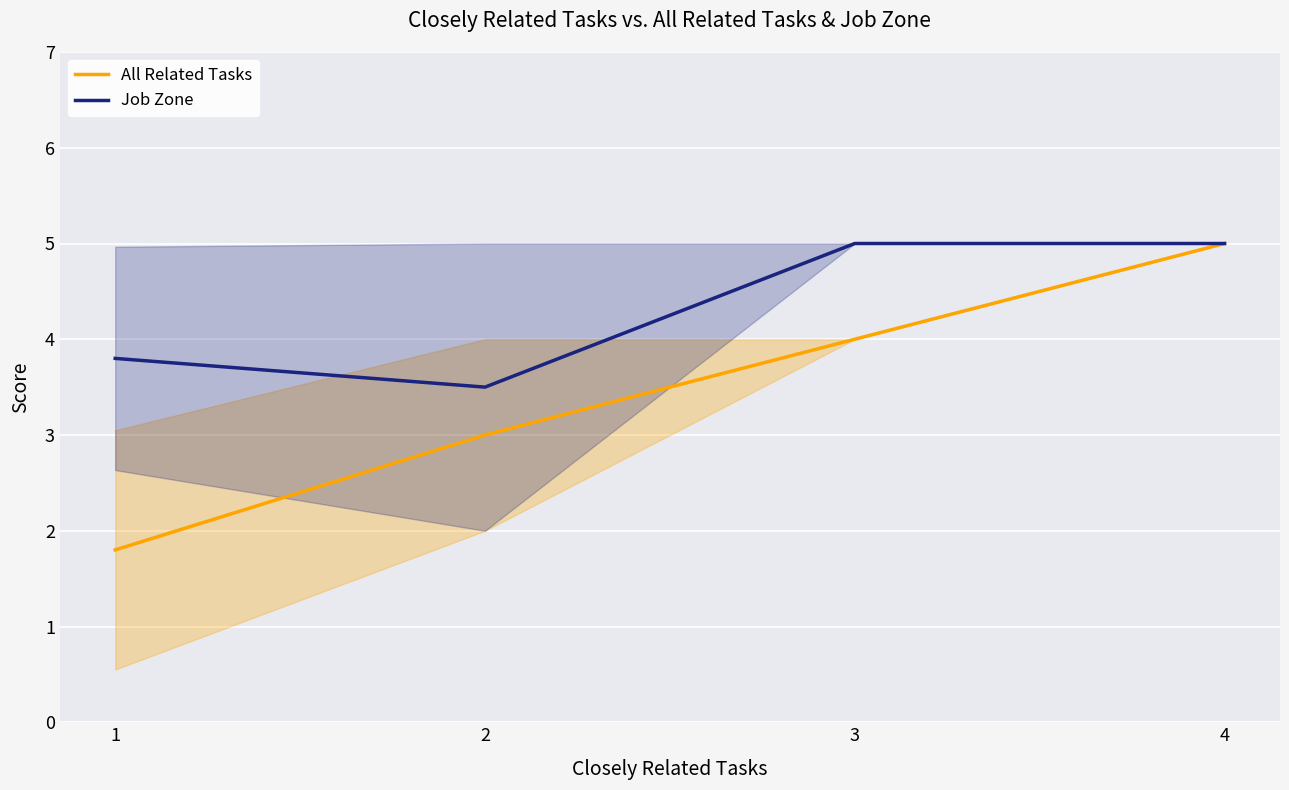

Is the value of Job Zone at 3 greater than the value of All Related Tasks at 2?

Yes